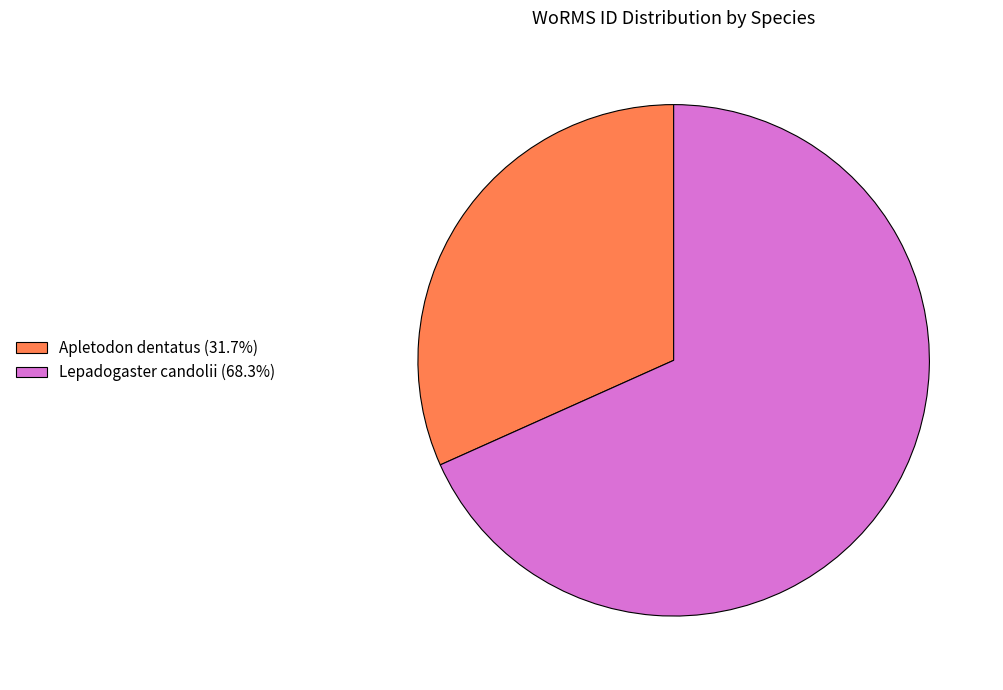

What is the ratio of the value at Lepadogaster candolii to the value at Apletodon dentatus?

2.2